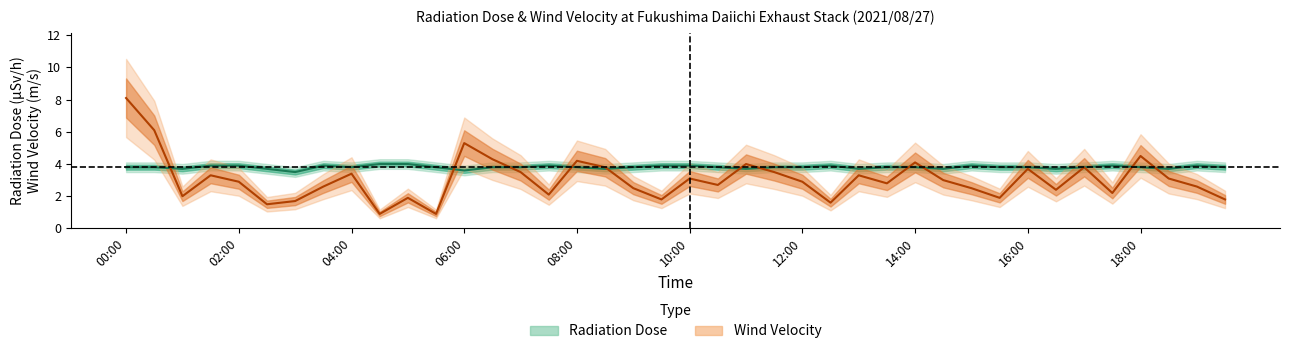

Is it true that Radiation Dose center equals 1.1 at 34?

False